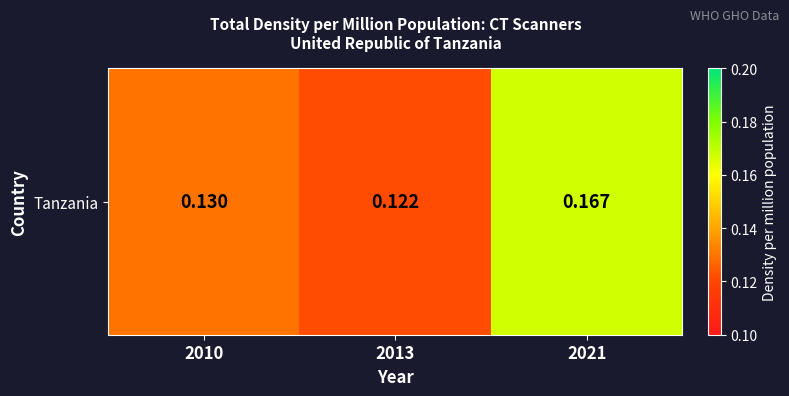

Reading left to right, transcribe all the data shown in this chart.

0.1	0.1	0.2